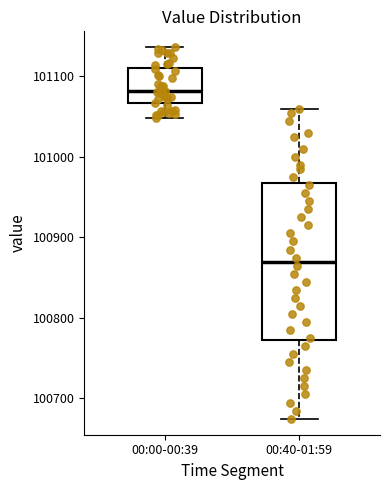

Where does the median line of the box for 00:00-00:39 sit on the y-axis? The values are not printed on the chart, so give them approximately, as read against the axis.

101080